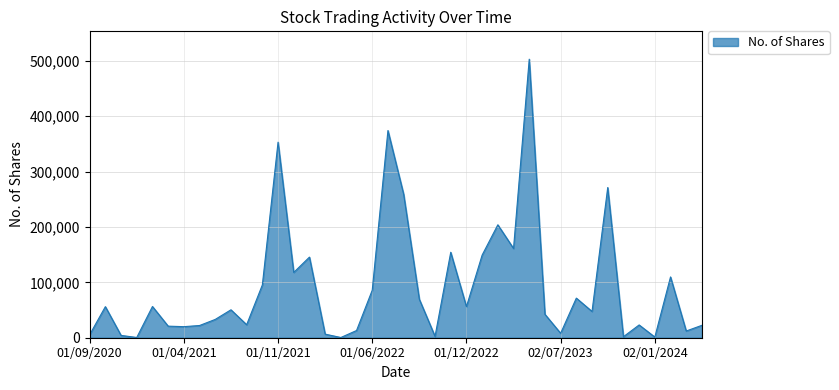

What is the difference between the second highest and minimum values?

373684